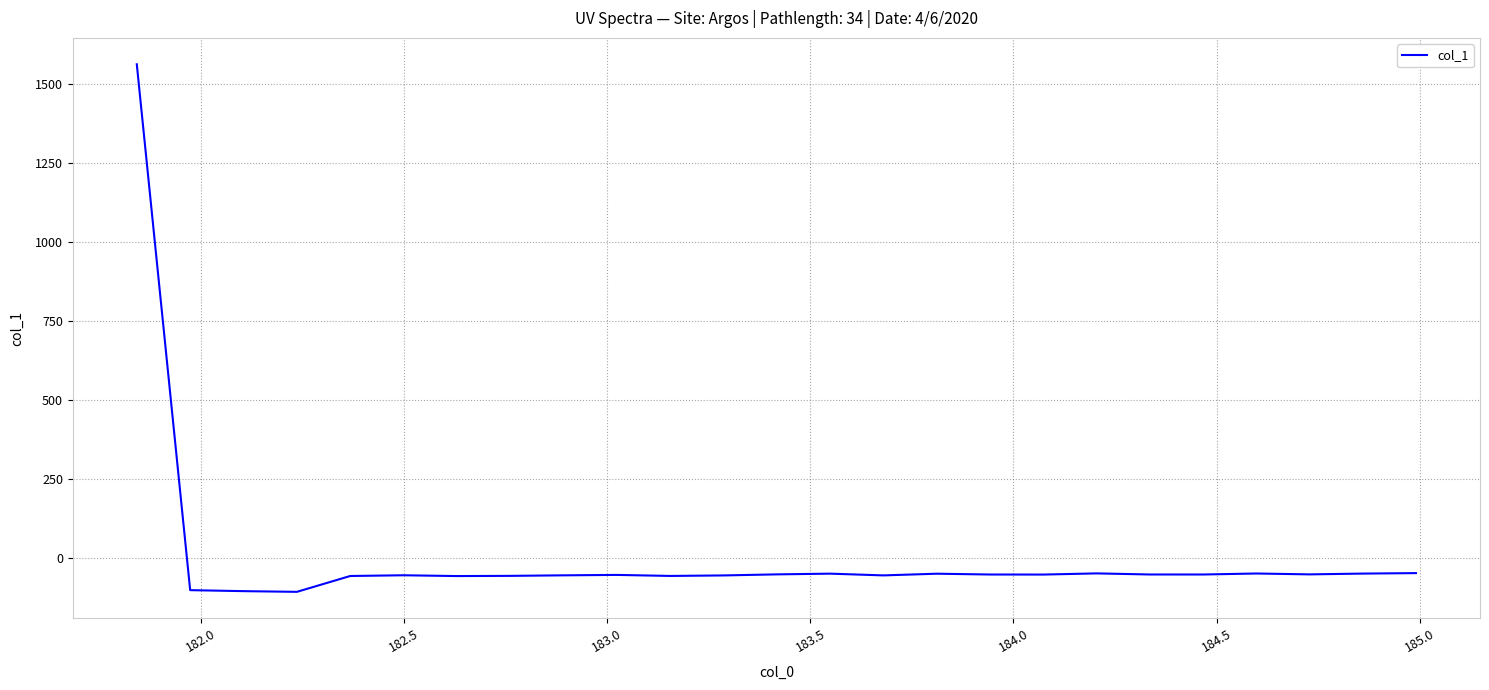

What is the smallest value displayed?

-108.8